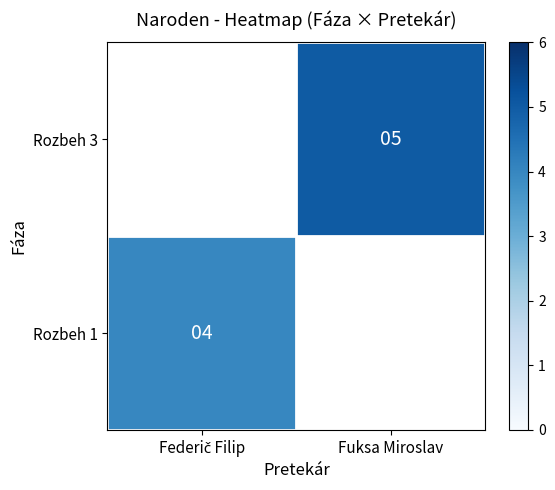

Is it true that Rozbeh 3 equals 1.1 at Fuksa Miroslav?

False